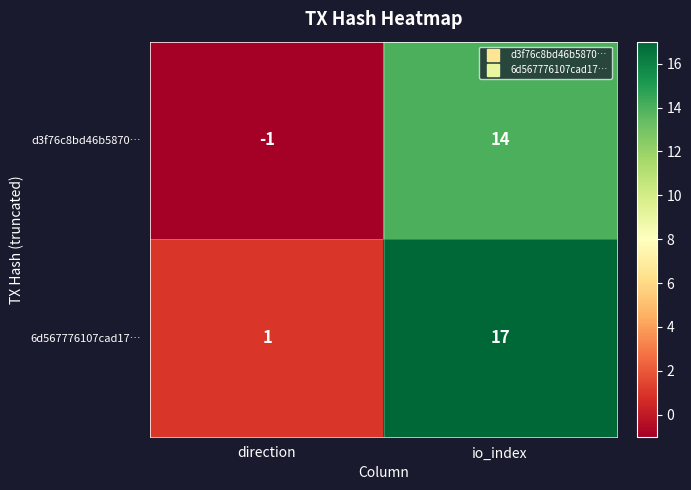

Reading left to right, list all the values displayed in this chart.

d3f76c8bd46b5870…: direction=-1	io_index=14
6d567776107cad17…: direction=1	io_index=17